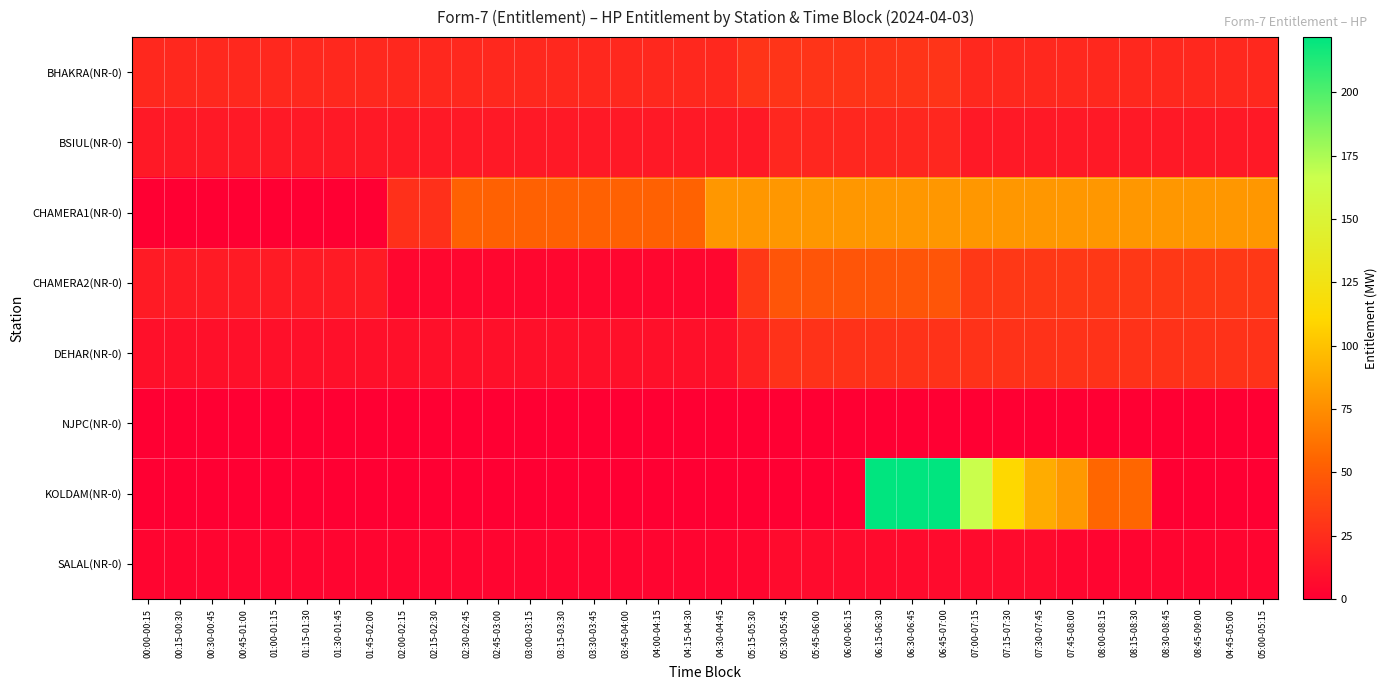

How many series are shown in this chart?

8